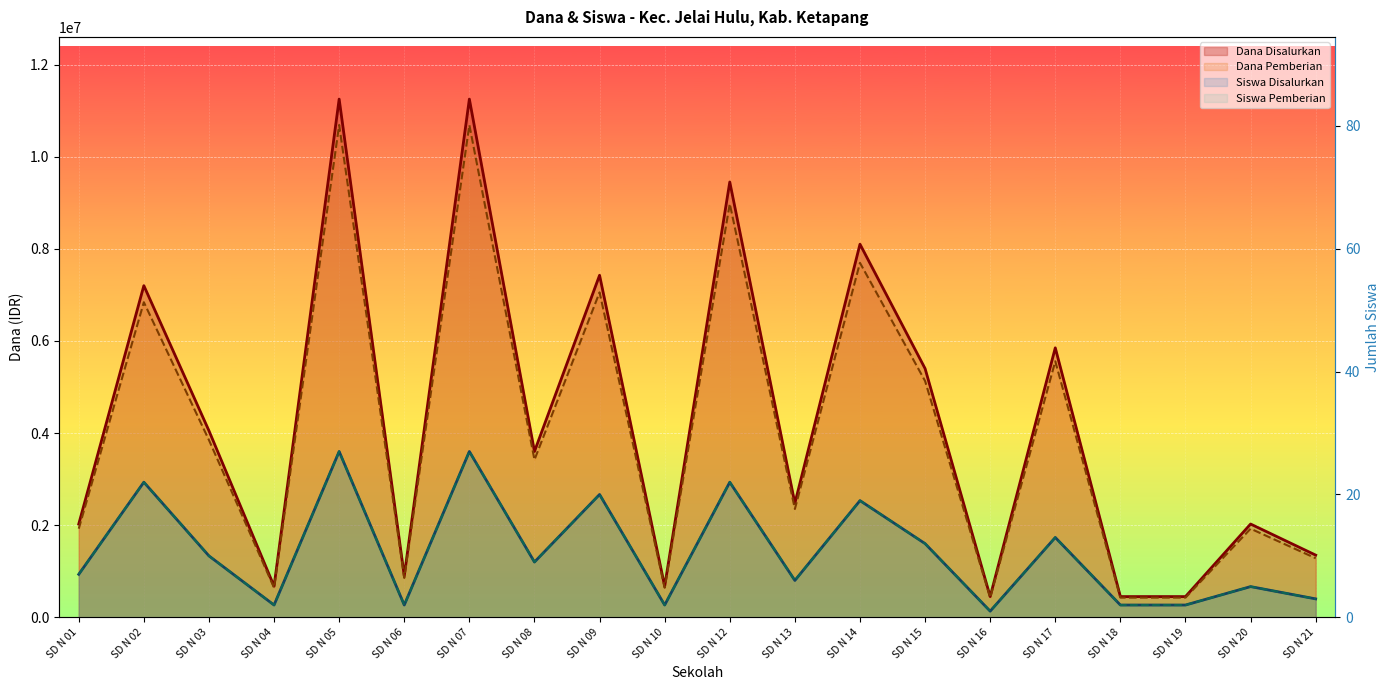

What is the total value across all series at SD N 13?

4826262